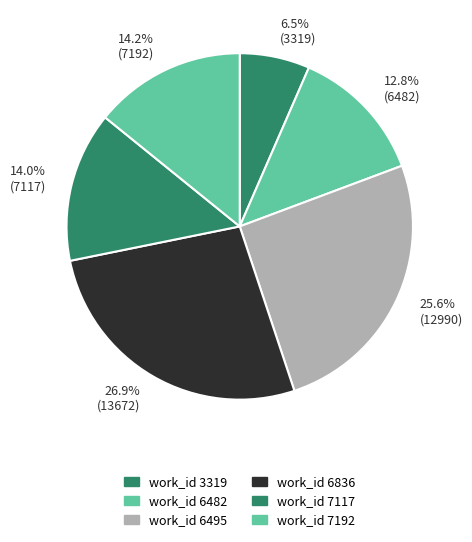

What is the largest slice in the pie chart?

26.9% (13672)